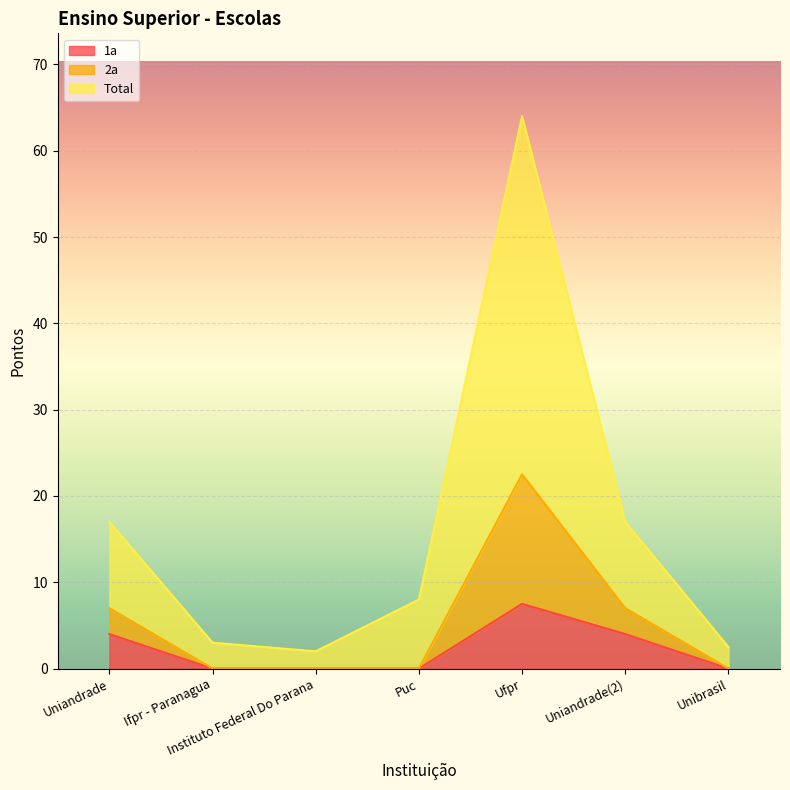

True or false: 2a and 1a intersect in this chart.

False